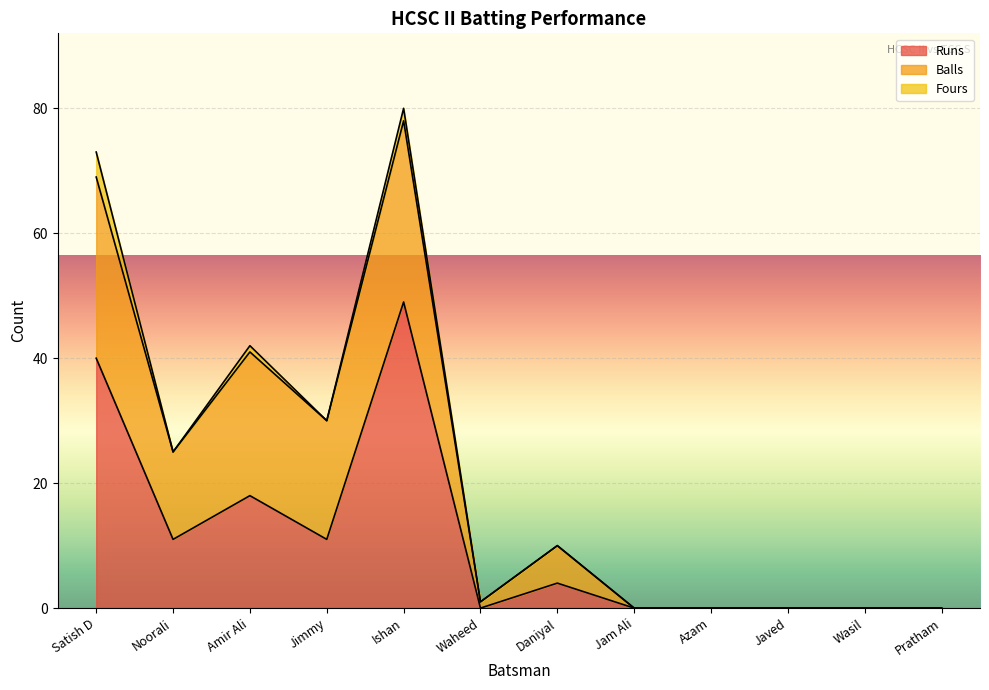

What is the label of the 5th point from the left?

Ishan